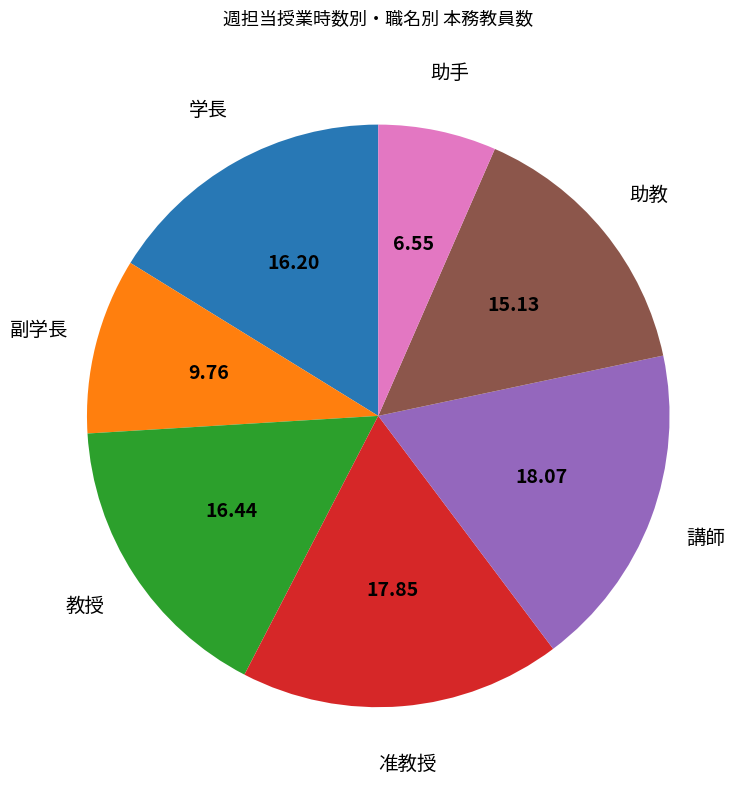

Does any single category account for the majority?

No